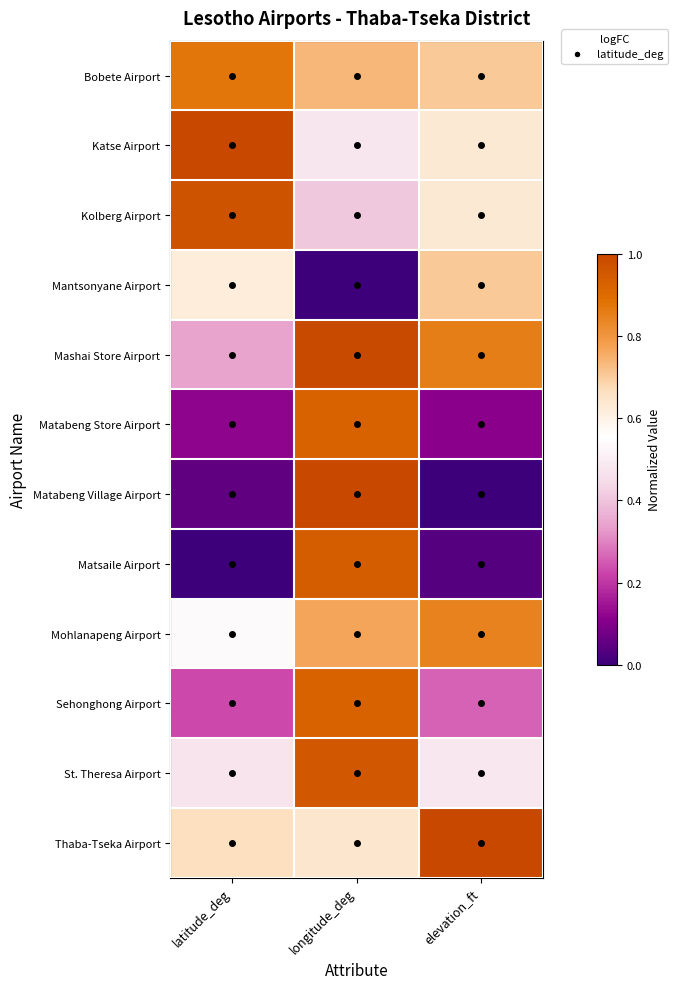

Reading right to left, transcribe all the data shown in this chart.

Bobete Airport: elevation_ft=0.7	longitude_deg=0.7	latitude_deg=0.9
Katse Airport: elevation_ft=0.6	longitude_deg=0.5	latitude_deg=1.0
Kolberg Airport: elevation_ft=0.6	longitude_deg=0.4	latitude_deg=1.0
Mantsonyane Airport: elevation_ft=0.7	longitude_deg=0.0	latitude_deg=0.6
Mashai Store Airport: elevation_ft=0.9	longitude_deg=1.0	latitude_deg=0.3
Matabeng Store Airport: elevation_ft=0.1	longitude_deg=0.9	latitude_deg=0.1
Matabeng Village Airport: elevation_ft=0.0	longitude_deg=1.0	latitude_deg=0.1
Matsaile Airport: elevation_ft=0.0	longitude_deg=0.9	latitude_deg=0.0
Mohlanapeng Airport: elevation_ft=0.8	longitude_deg=0.8	latitude_deg=0.5
Sehonghong Airport: elevation_ft=0.3	longitude_deg=0.9	latitude_deg=0.2
St. Theresa Airport: elevation_ft=0.5	longitude_deg=1.0	latitude_deg=0.5
Thaba-Tseka Airport: elevation_ft=1.0	longitude_deg=0.6	latitude_deg=0.7